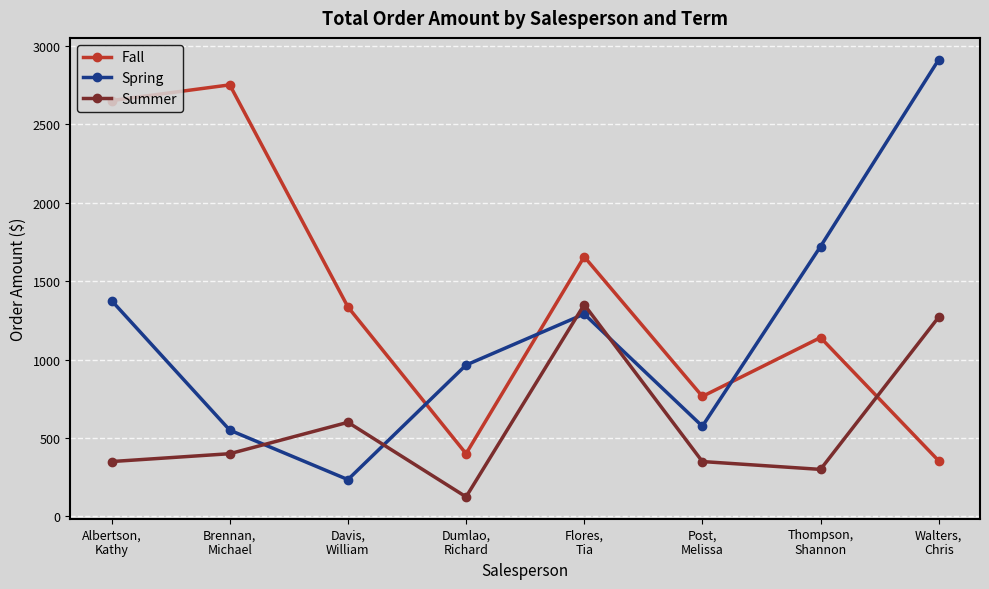

Which series ends up on top after the final intersection of Fall and Summer?

Summer